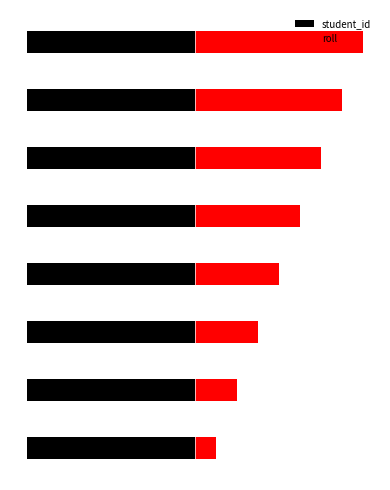

At how many categories does at least one series exceed -44?

8